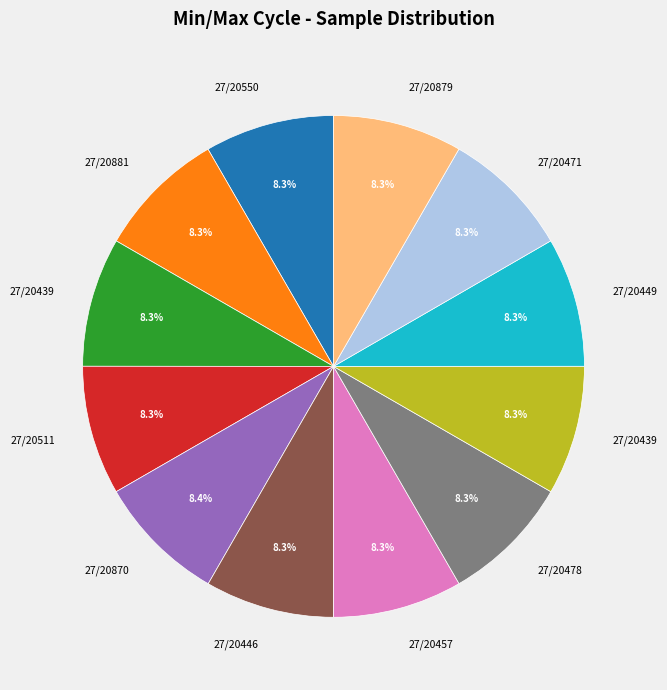

Is there any slice that represents more than half of the pie?

No